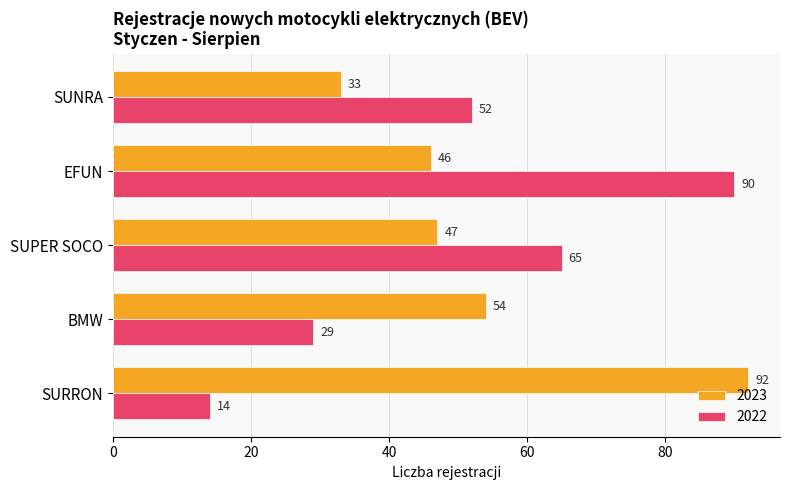

List the series in order of their overall mean, highest first.

2023, 2022